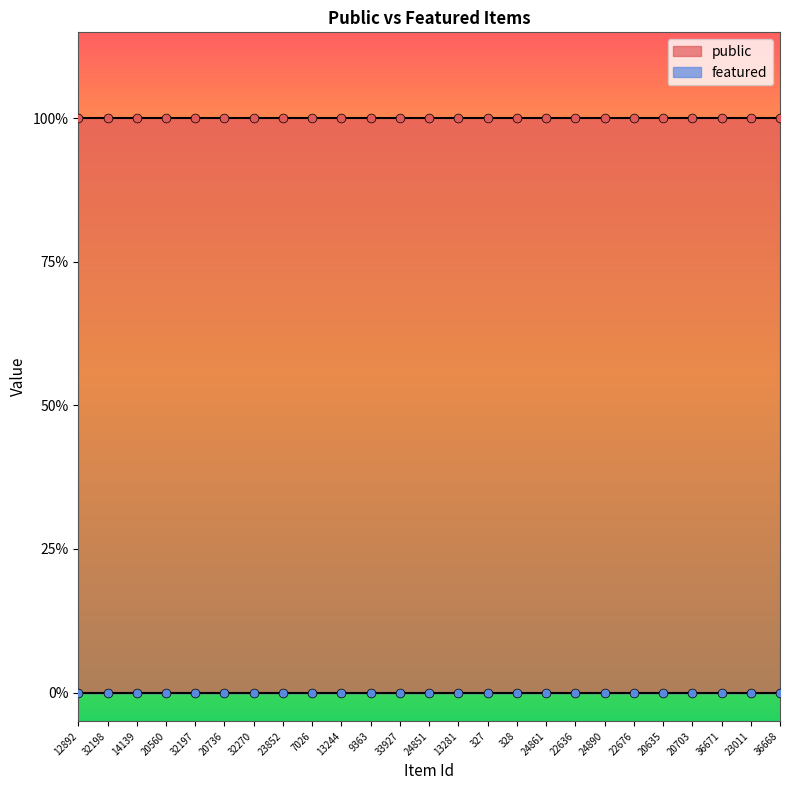

What is the total value across all series at 24861?

1